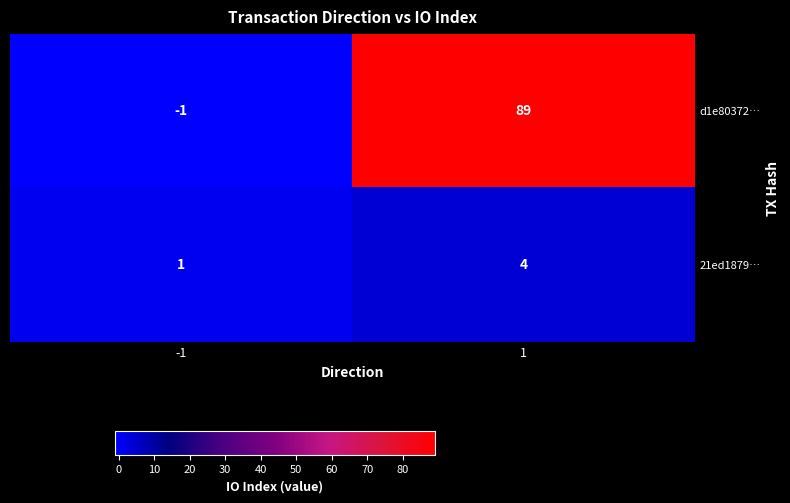

How many data points does each series have?

2